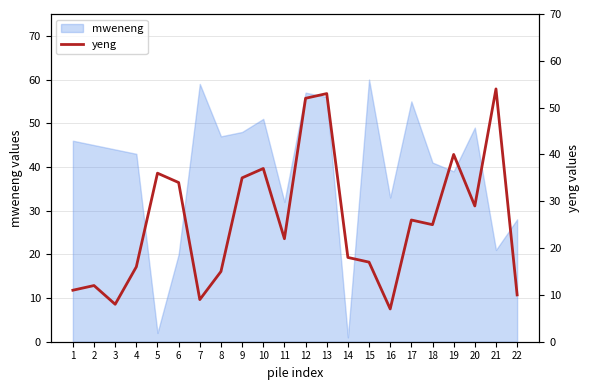

Is it true that mweneng equals 51 at 11?

False